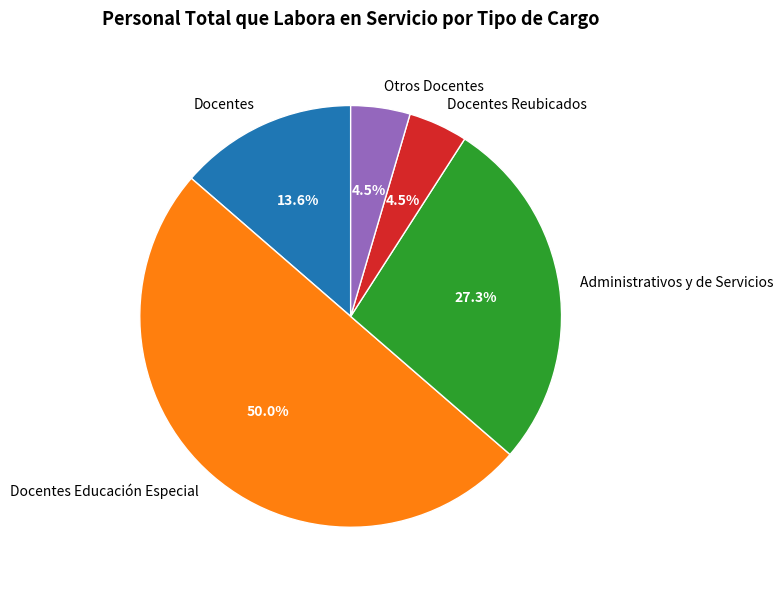

True or false: Docentes Educación Especial accounts for 60% of the total.

False